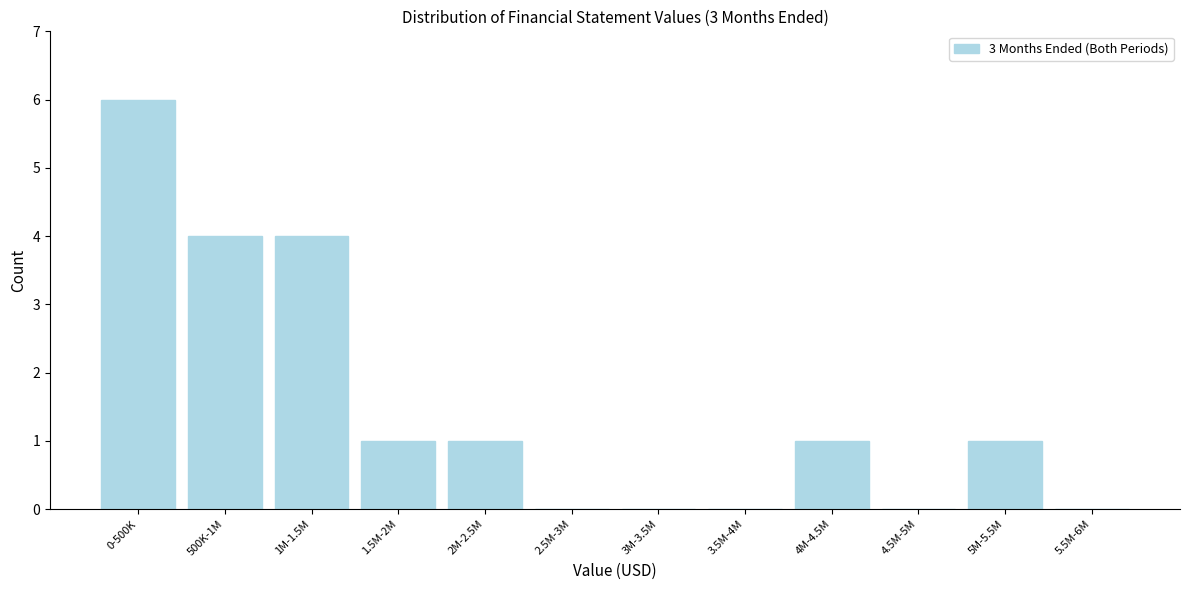

Reading left to right, extract all data points from this chart.

0-500K=6	500K-1M=4	1M-1.5M=4	1.5M-2M=1	2M-2.5M=1	2.5M-3M=0	3M-3.5M=0	3.5M-4M=0	4M-4.5M=1	4.5M-5M=0	5M-5.5M=1	5.5M-6M=0